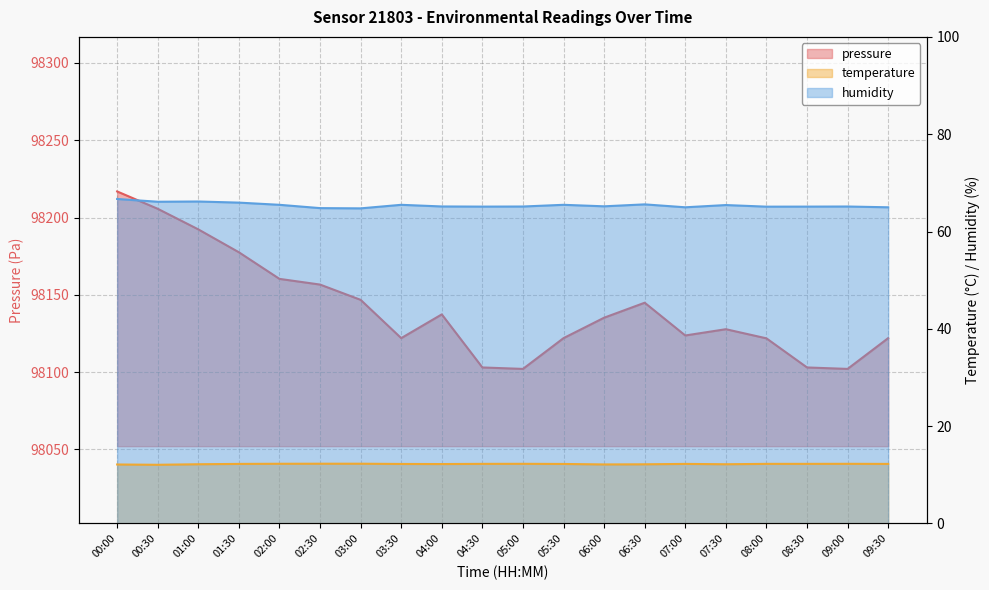

The pressure series shows 98103.0 at 04:30. True or false?

True